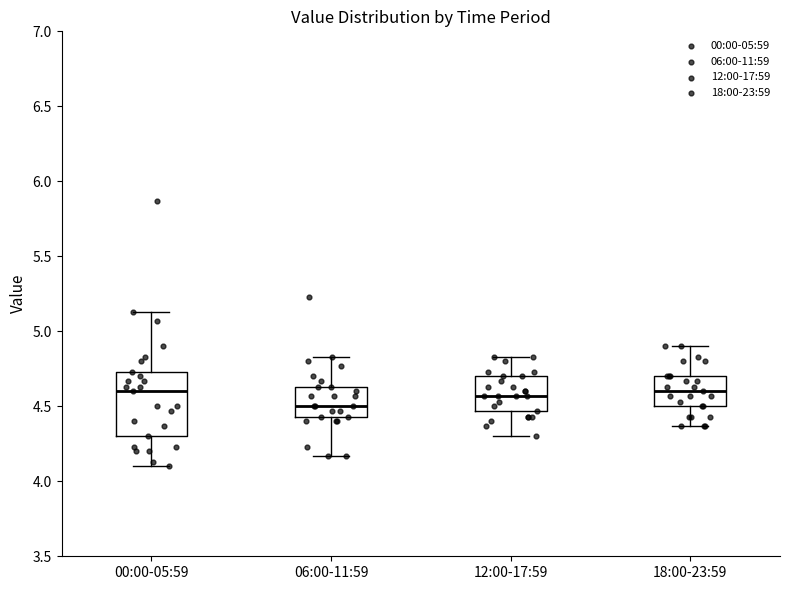

Comparing the boxes themselves (not the whiskers), which one is the tallest?

00:00-05:59